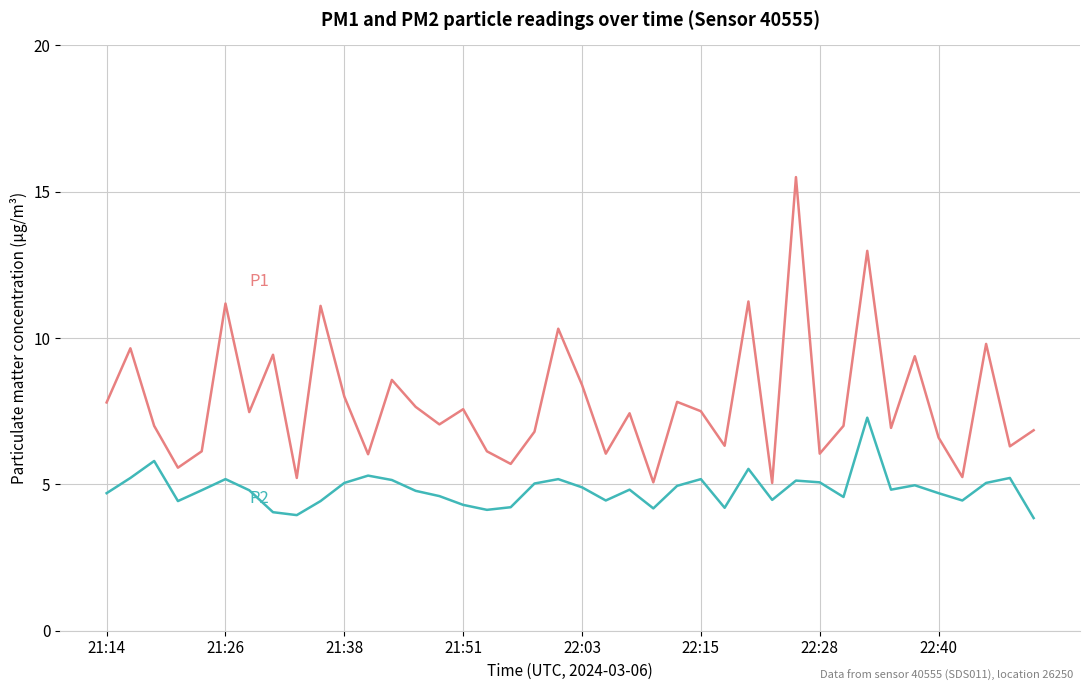

What is the greatest value displayed?

15.5